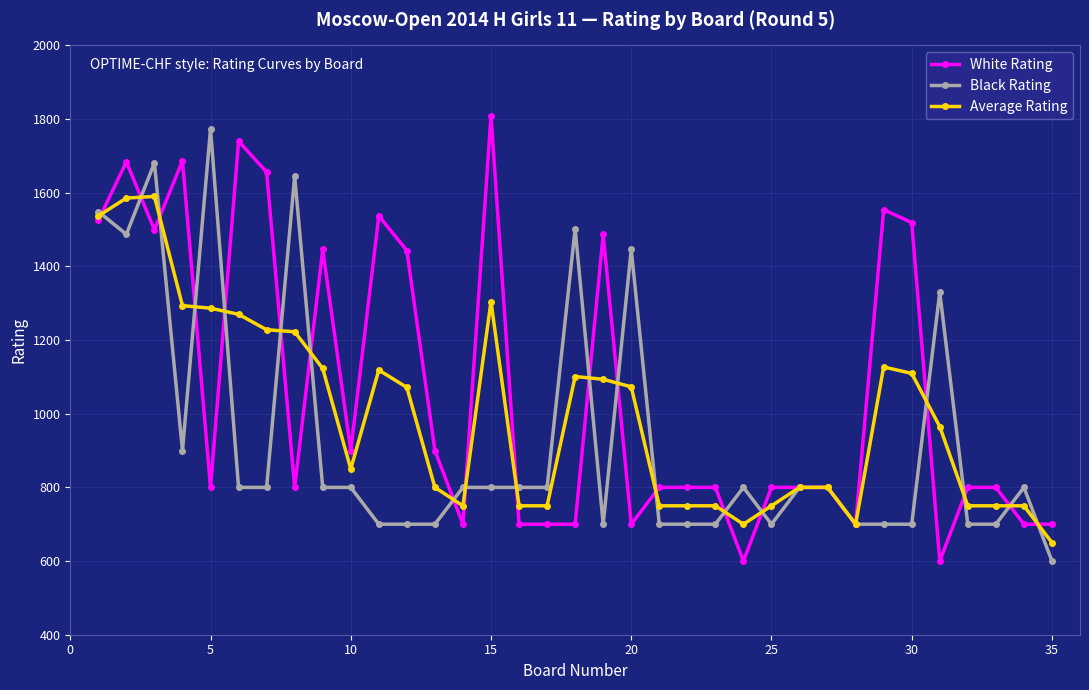

What is the highest value of the Average Rating series?

1590.0